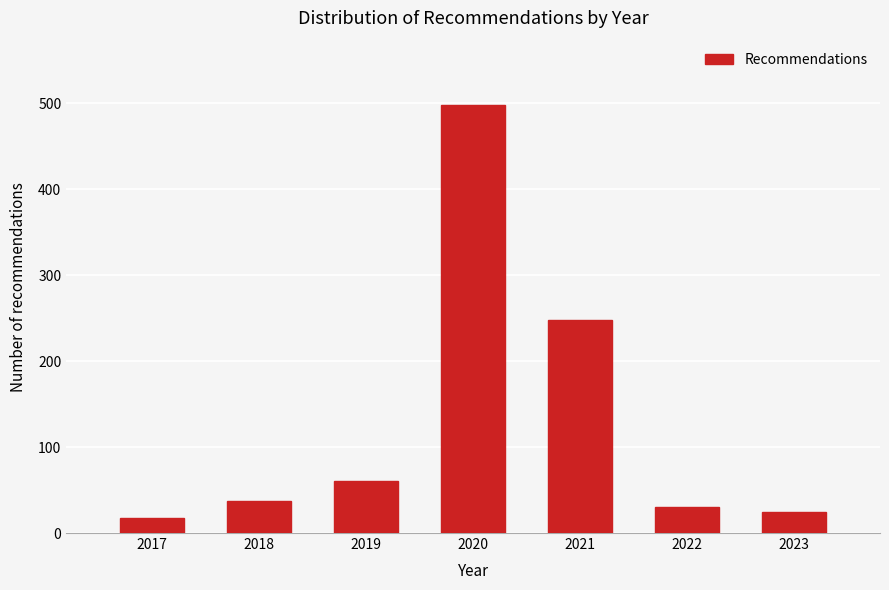

Reading left to right, what are all the values shown in this chart?

18	37	61	498	248	30	25